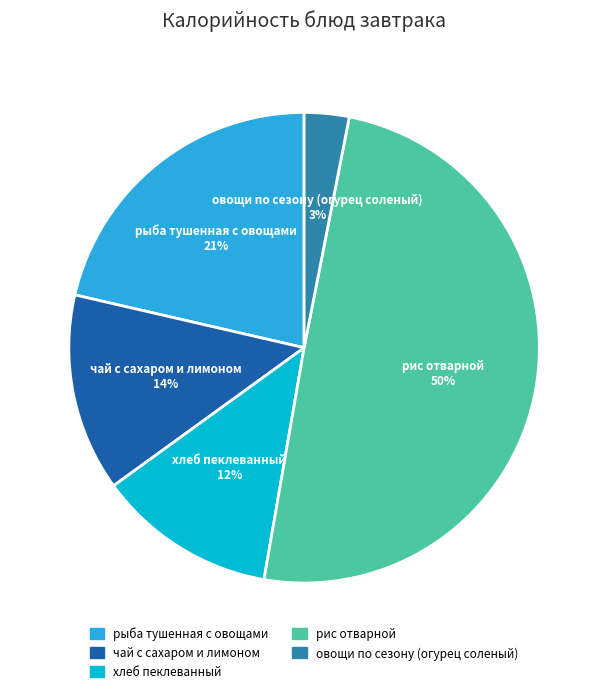

To the nearest percent, what is the average slice percentage?

20%